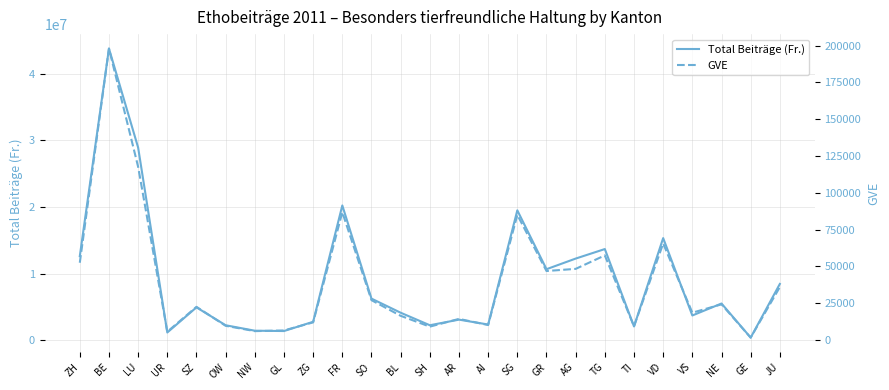

At which category does Total Beiträge (Fr.) reach its first local valley?

UR